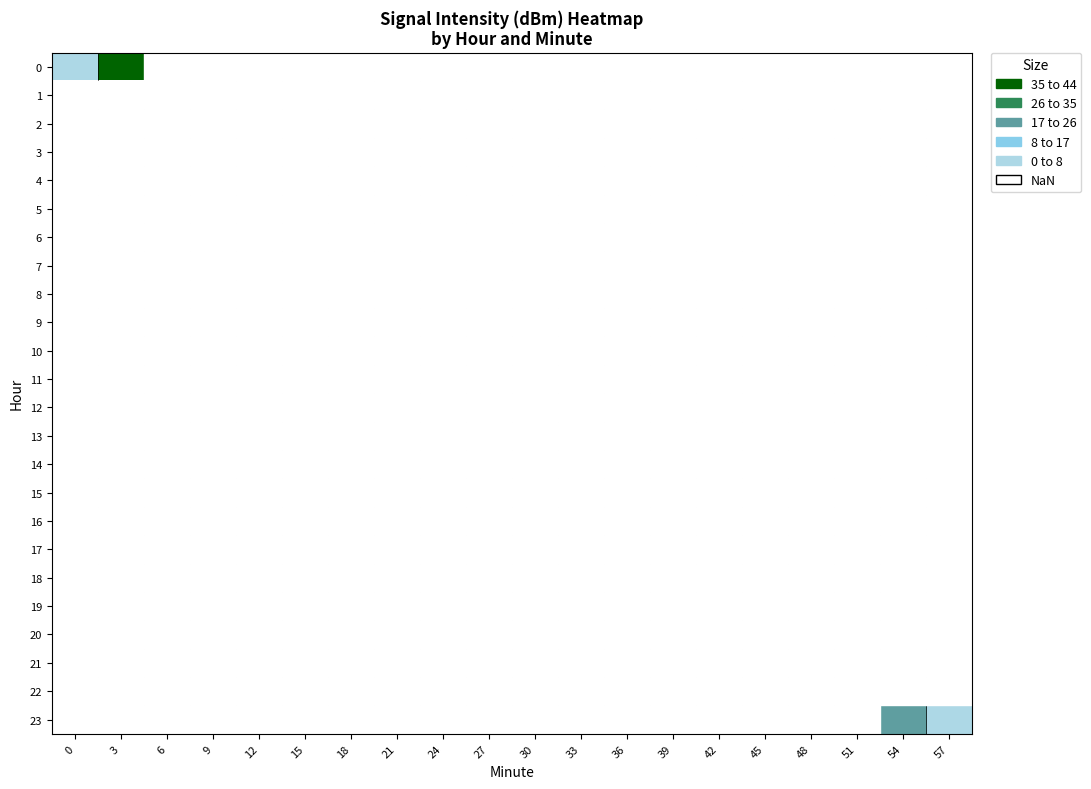

Between 12 and 57, which is larger?

57